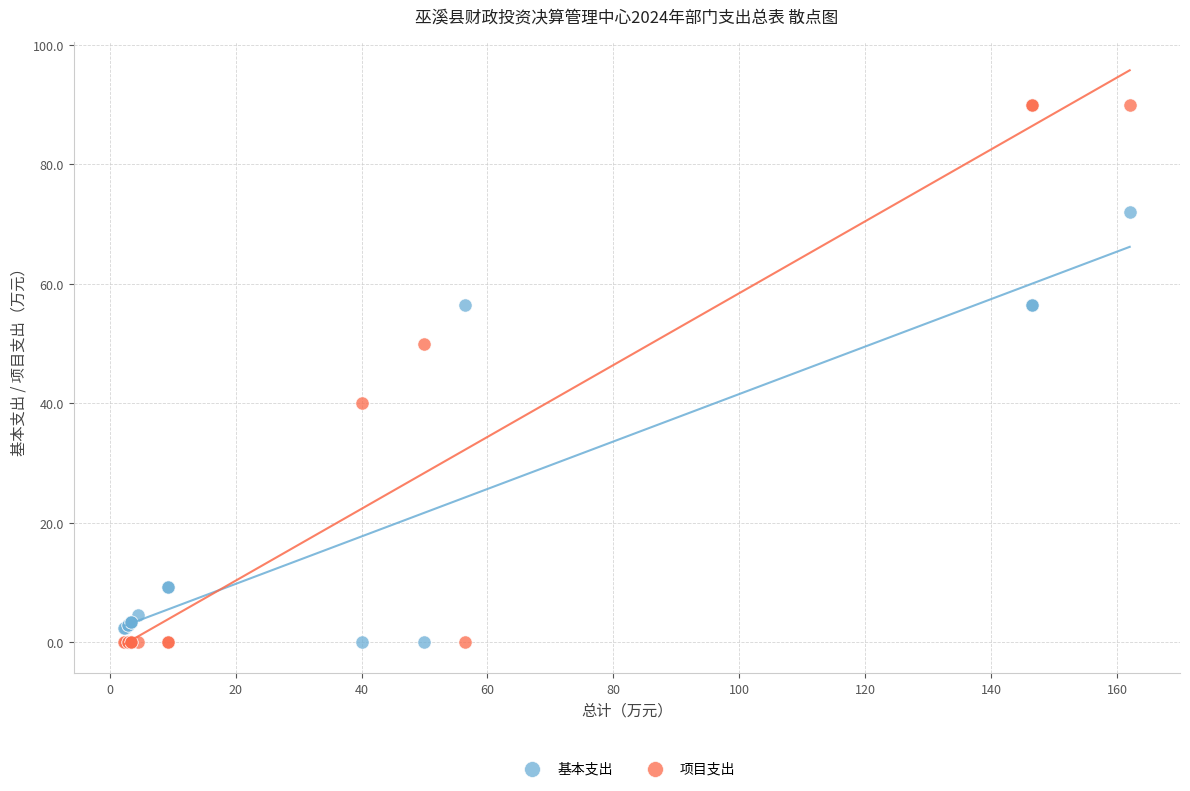

In the 基本支出 series, what Y value is closest to 35?

56.5